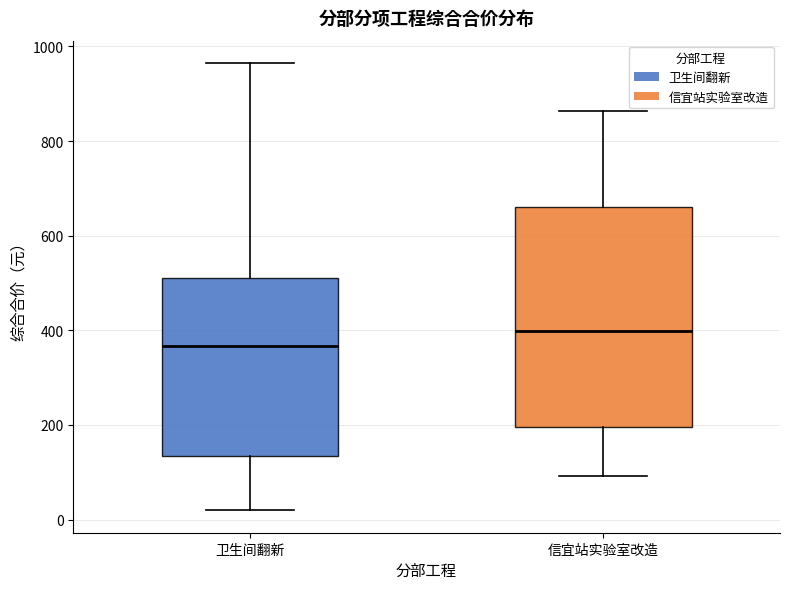

Comparing the boxes themselves (not the whiskers), which one is the tallest?

信宜站实验室改造